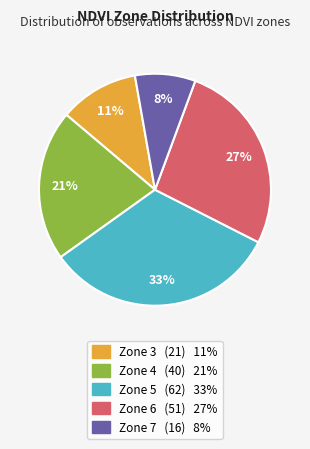

How many slices are in this pie chart?

5